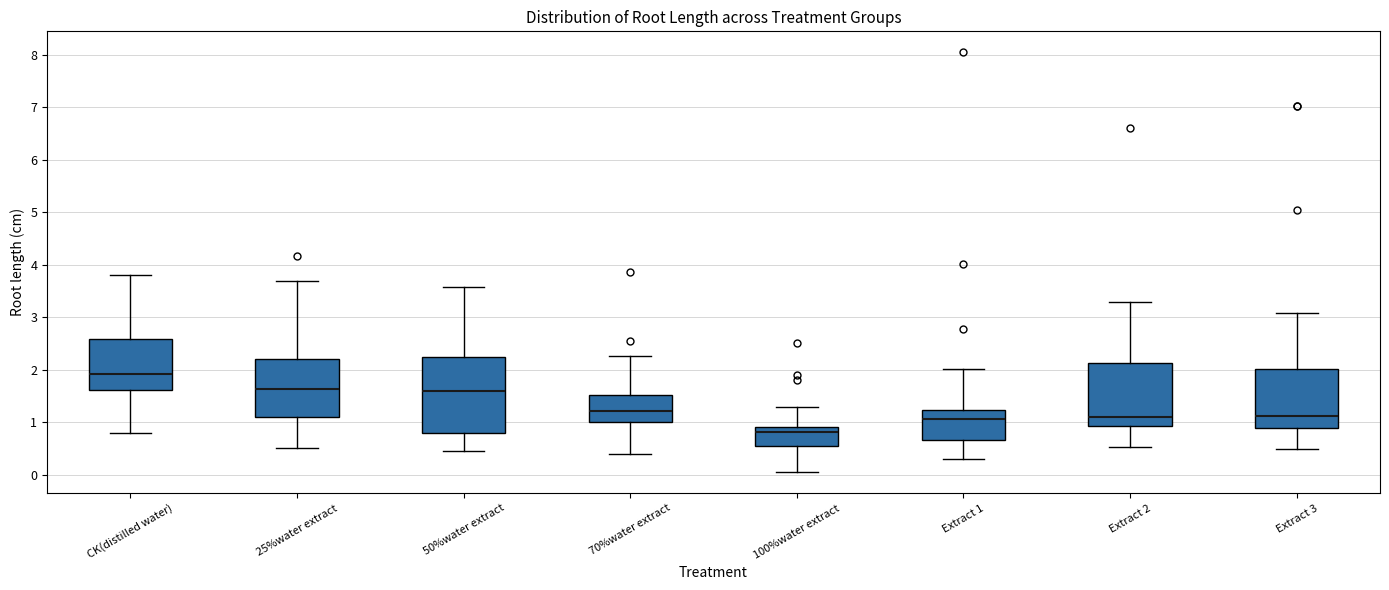

Which box's median line is the lowest?

100%water extract